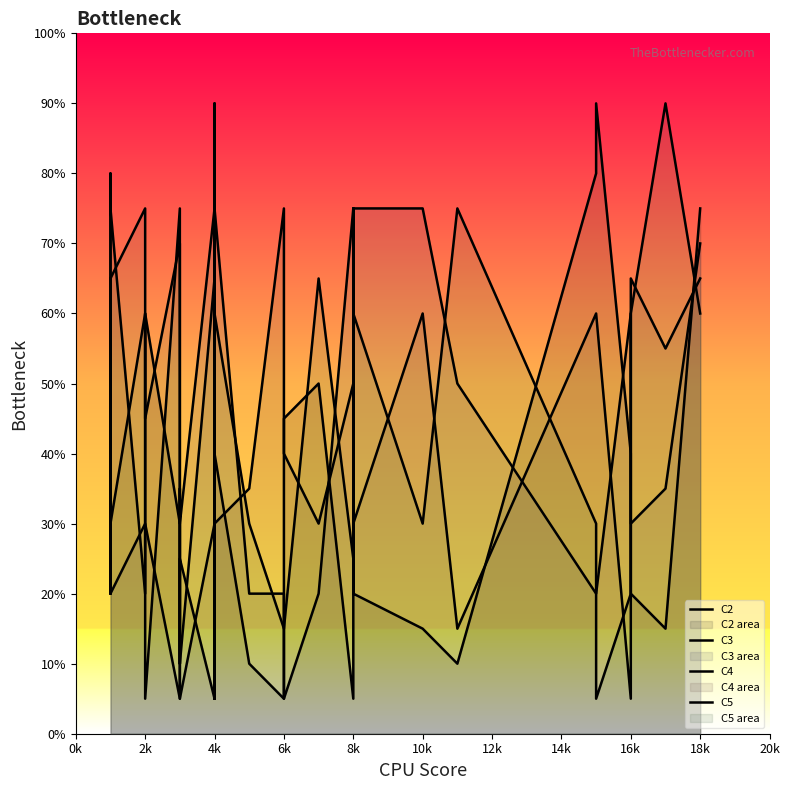

True or false: C4 has a value of 30.0 at 2k.

True